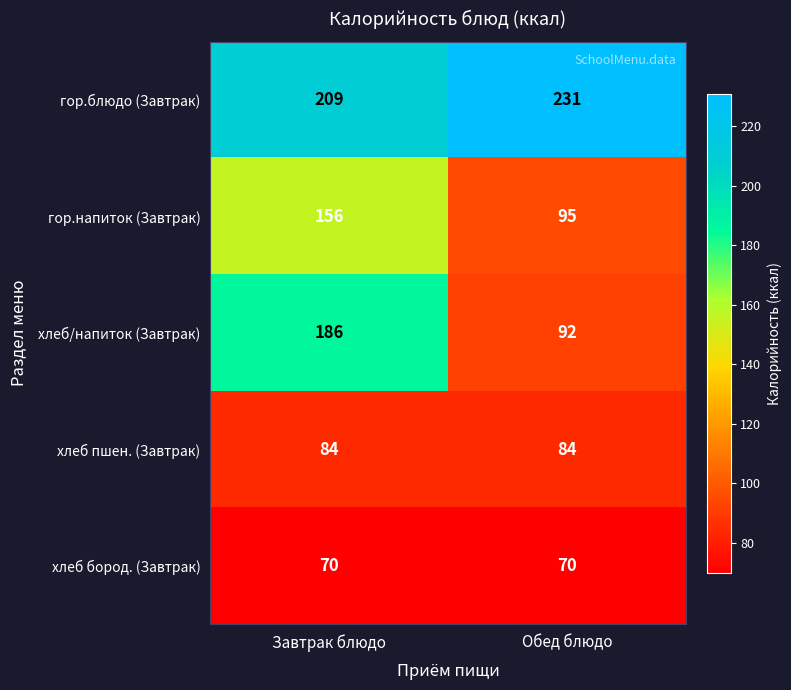

What is the total value across all series at Завтрак блюдо?

705